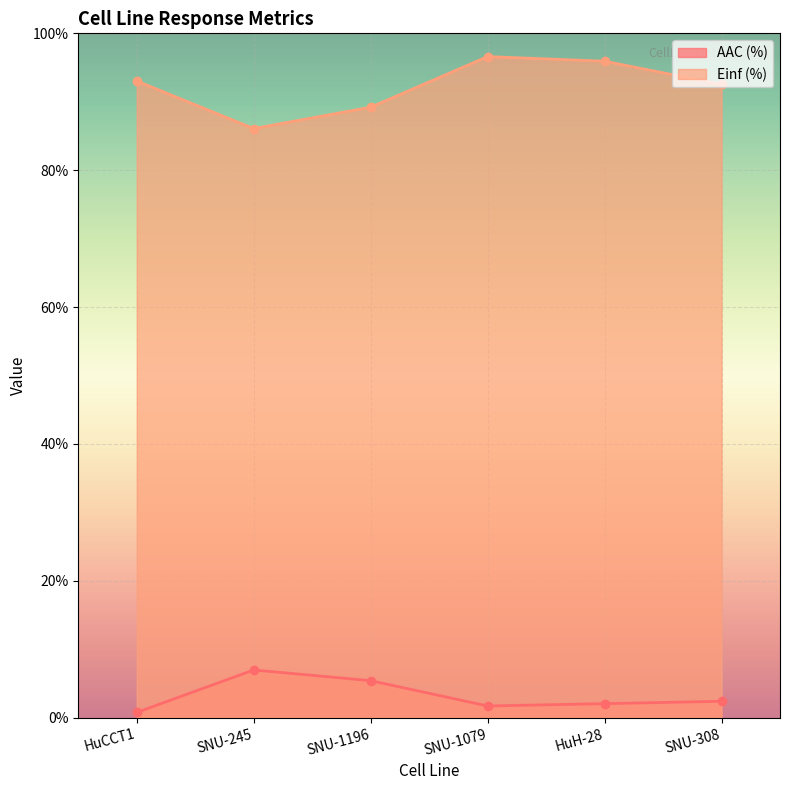

At which label does AAC (%) reach its minimum?

HuCCT1